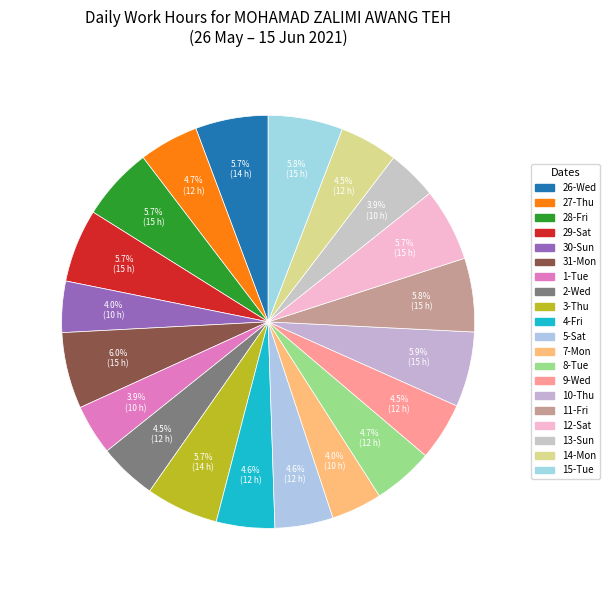

How many segments does this pie chart have?

20